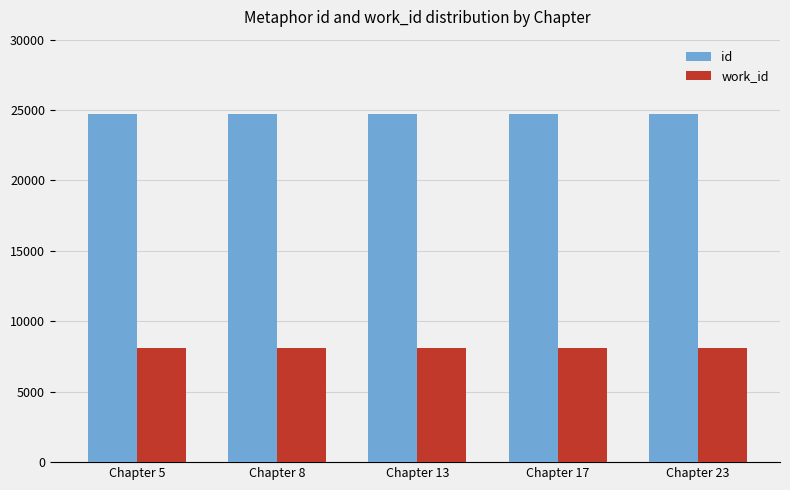

Count the number of categories in the chart.

5